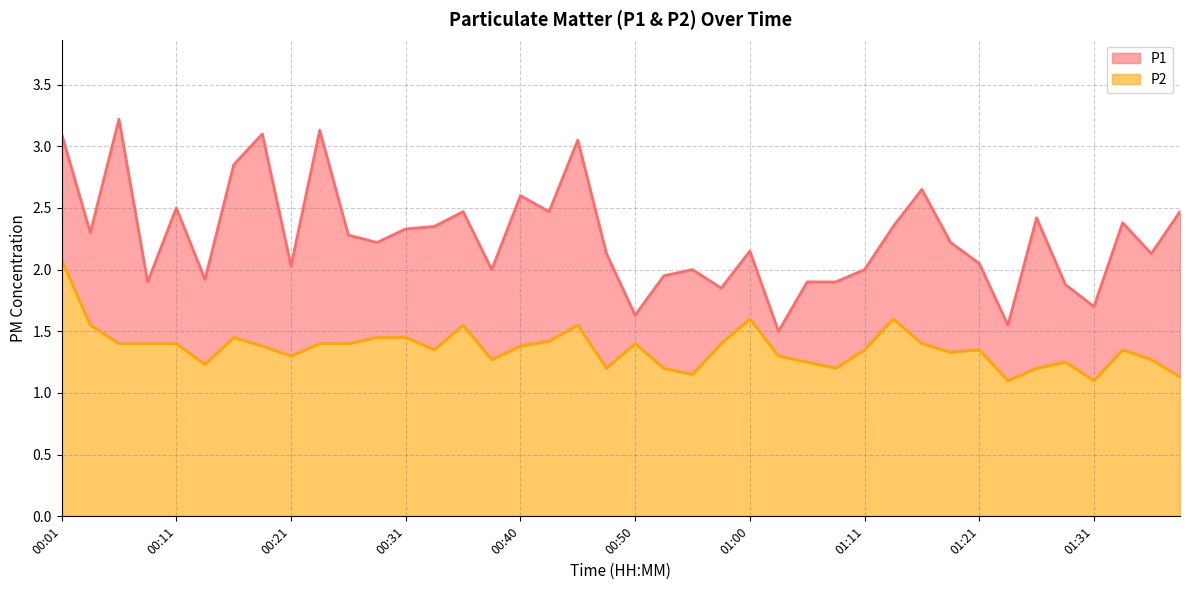

True or false: P1 has more than 2 points higher than both neighbors.

True